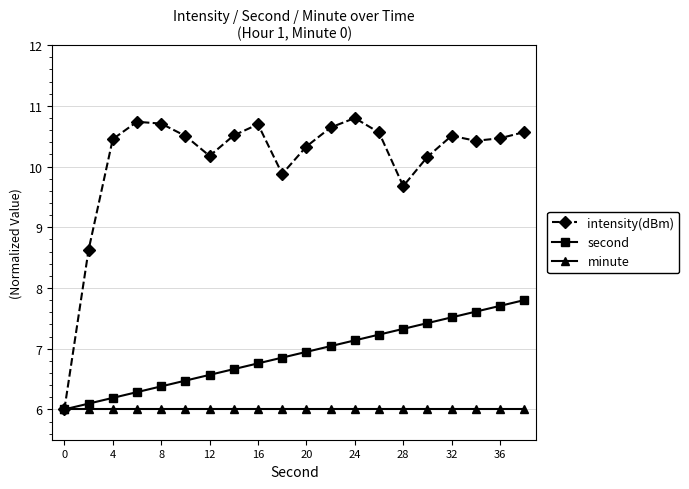

At how many categories does at least one series exceed 7?

19